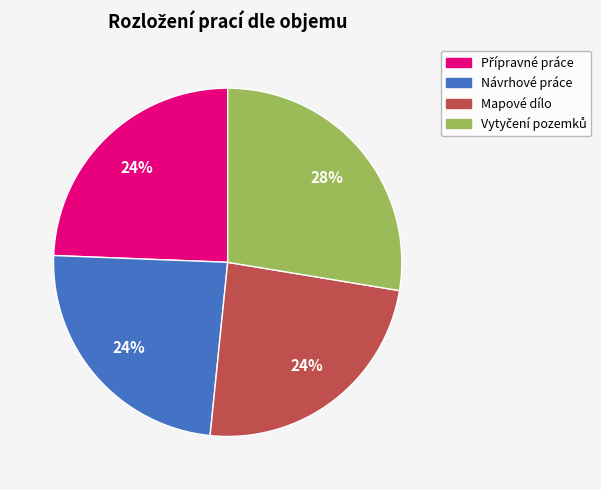

How many segments does this pie chart have?

4